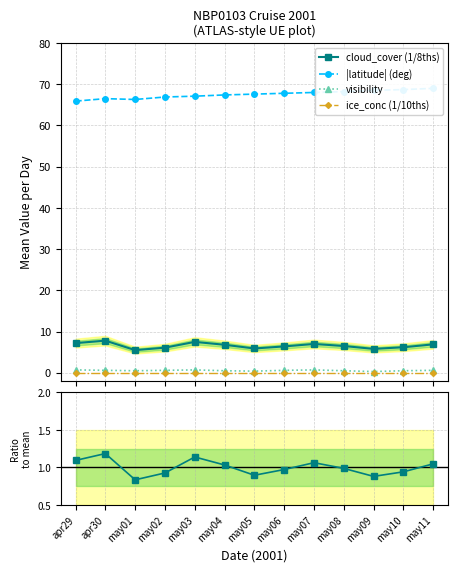

What is the sum of the cloud_cover ratio values at may10 and may06?

1.9